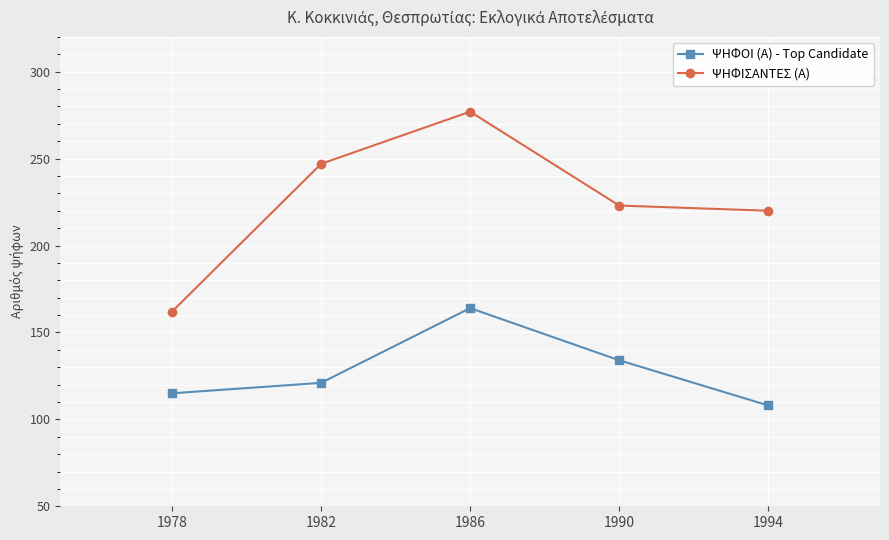

At which label is ΨΗΦΟΙ (Α) - Top Candidate closest to 136?

1990